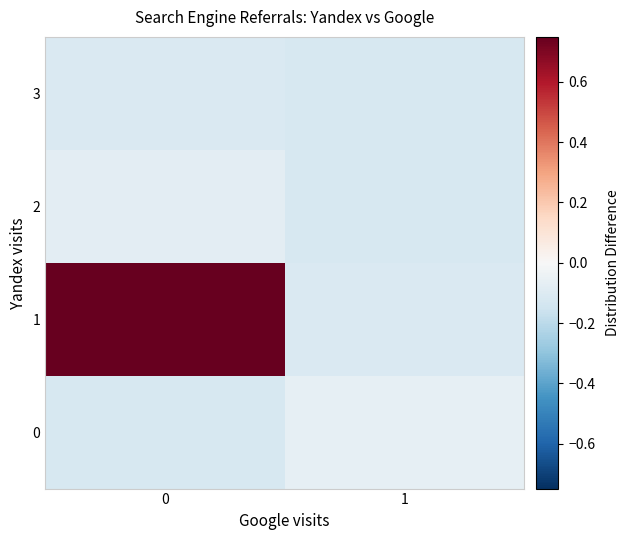

At 1, list the series in order from largest to smallest.

row_0, row_1, row_2, row_3